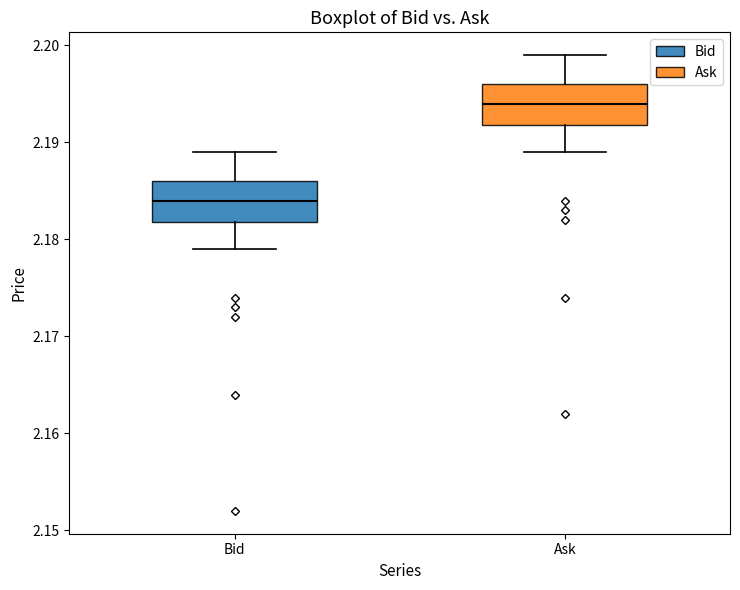

Where is the lower edge of the box for Ask on the y-axis? The values are not printed on the chart, so give them approximately, as read against the axis.

2.192